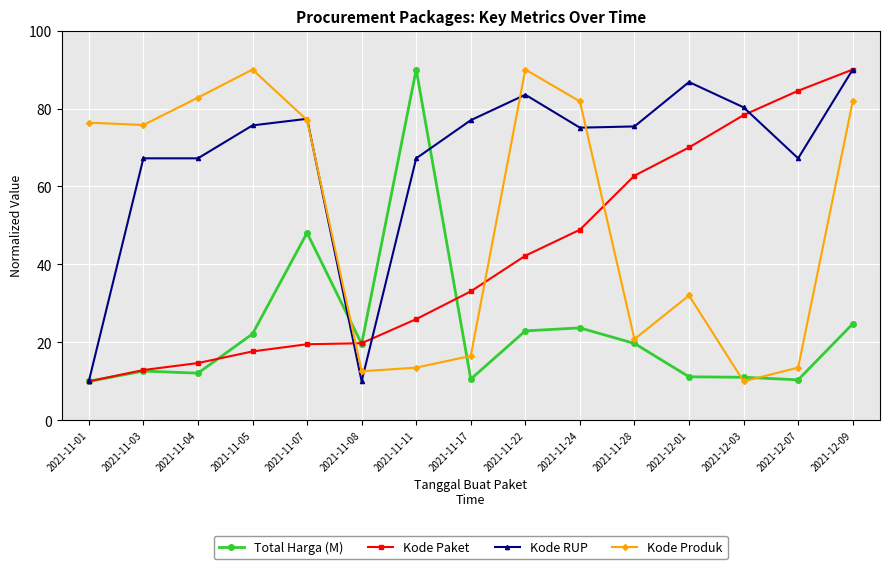

Rank the series by their average value, from highest to lowest.

Kode RUP, Kode Produk, Kode Paket, Total Harga (M)